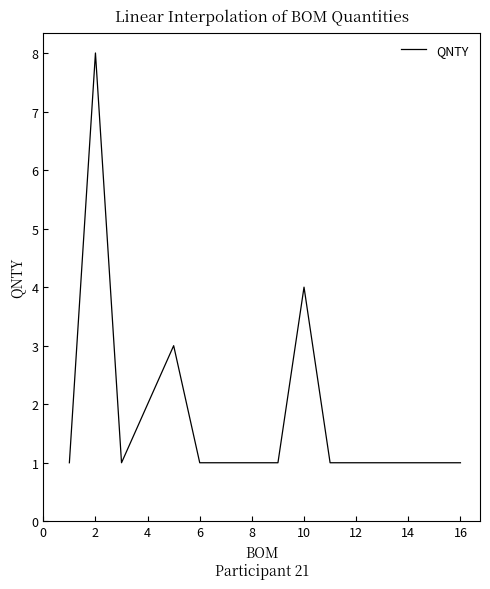

What is the difference between the maximum and minimum values?

7